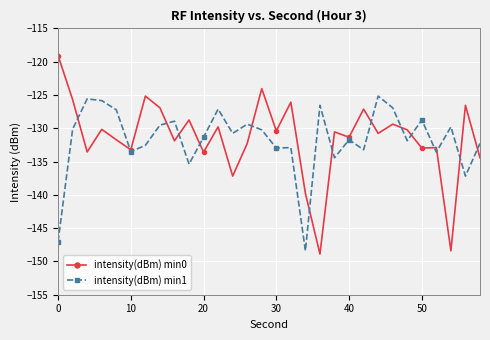

What is the maximum value for intensity(dBm) min0?

-119.1